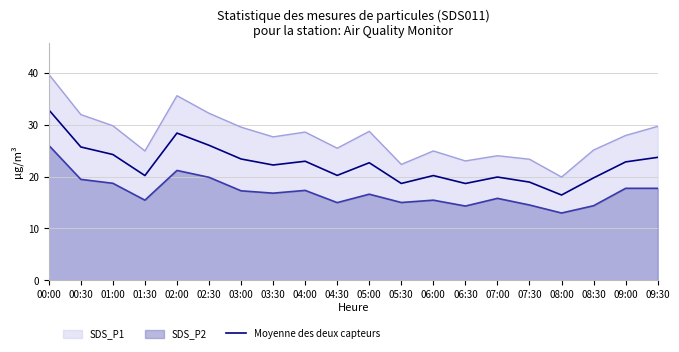

How many interior local valleys (lower than both neighbors) does the data have?

6